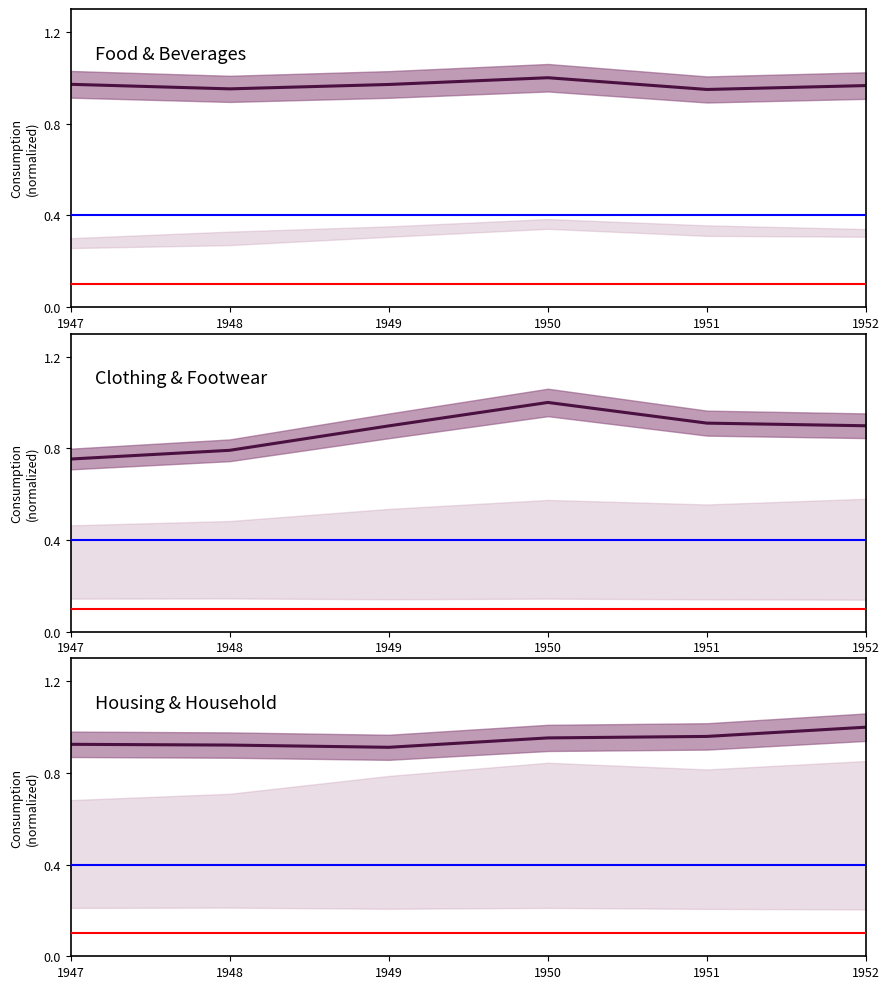

What is the sum of all Housing & Household values?

5.7